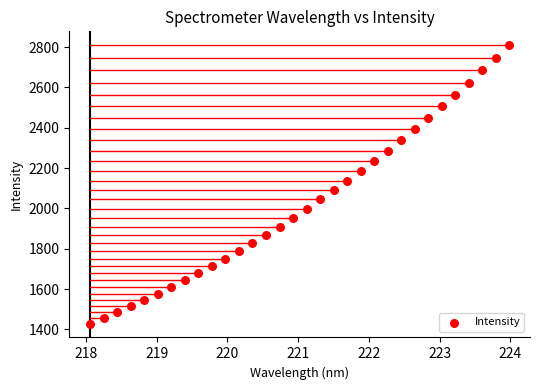

What is the range of Y values (max minus min)?

1380.0